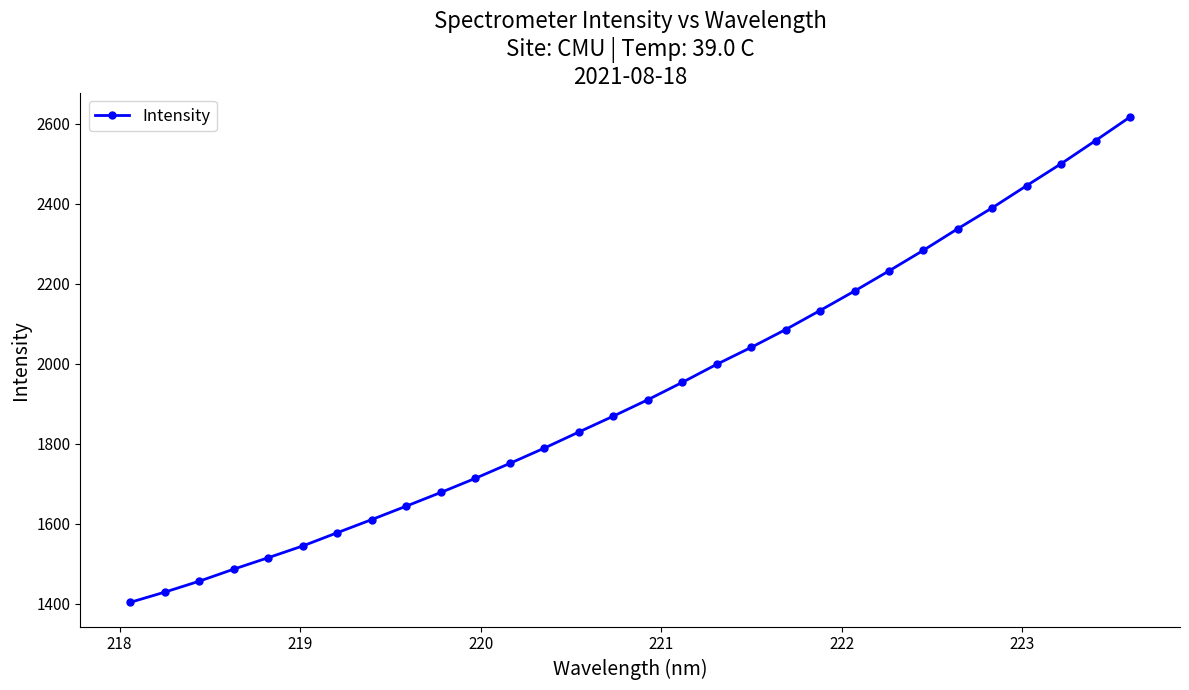

What is the value of the 27th point from the left?

2445.8